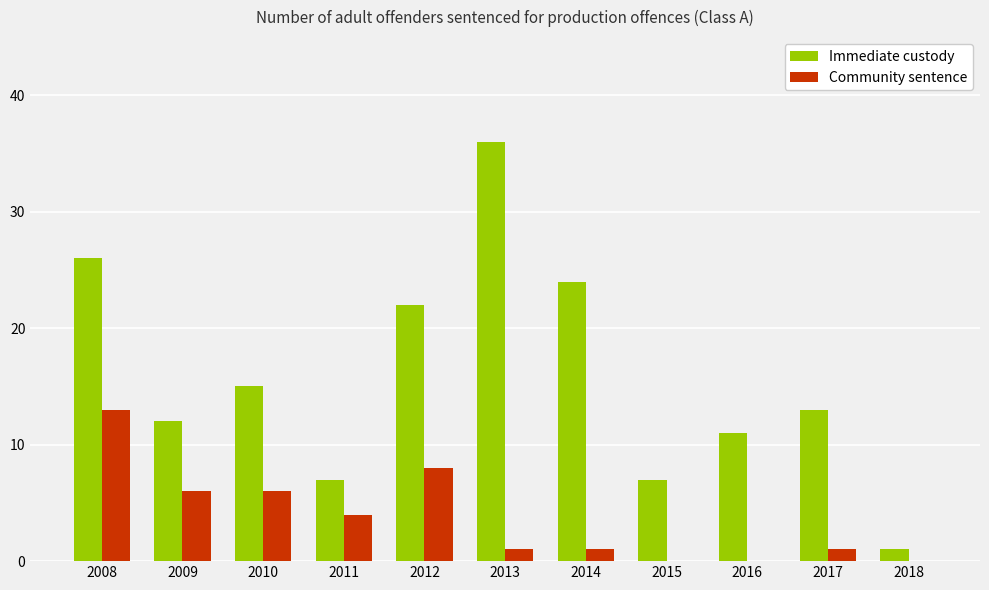

What is the greatest value displayed?

36